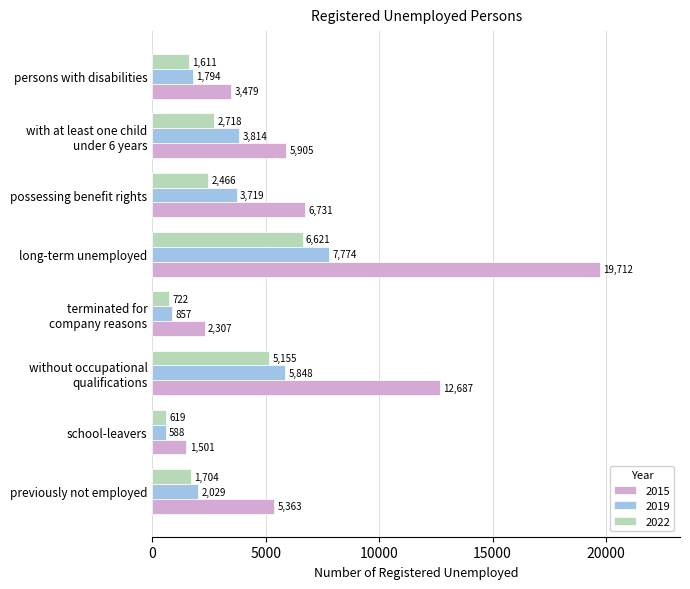

List the labels in order of 2015 value, largest first.

long-term unemployed, without occupational
qualifications, possessing benefit rights, with at least one child
under 6 years, previously not employed, persons with disabilities, terminated for
company reasons, school-leavers